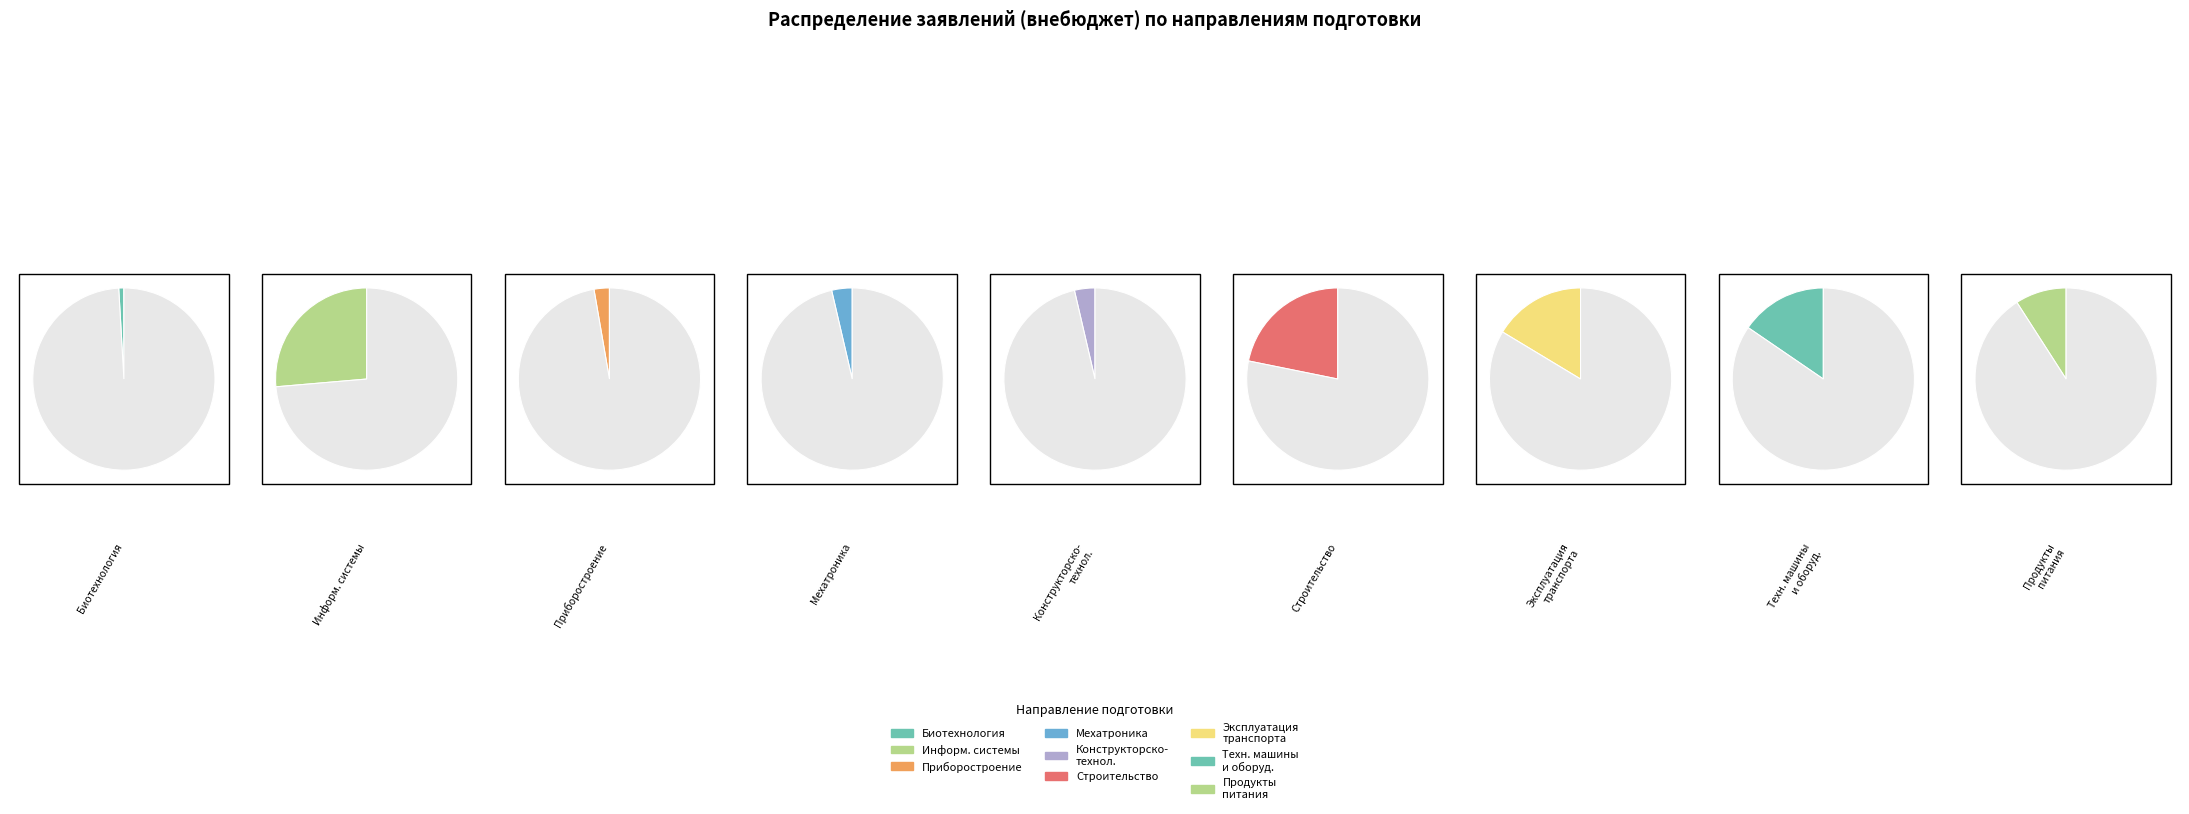

Rank the categories by value from lowest to highest.

19.03.01 Биотехнология, 12.03.01 Приборостроение, 15.03.06 Мехатроника и робототехника, 15.03.05 Конструкторско-технологическое обеспечение, 19.03.02 Продукты питания из растительного сырья, 15.03.02 Технологические машины и оборудование, 23.03.03 Эксплуатация транспортно-технологических машин, 08.03.01 Строительство, 09.03.02 Информационные системы и технологии